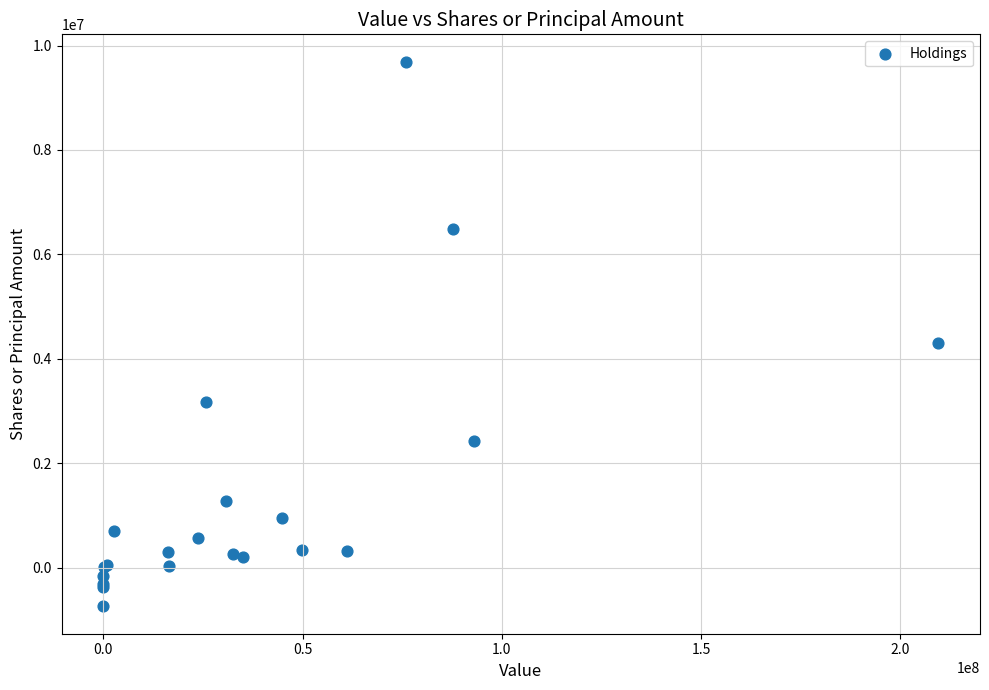

What Y value in the scatter plot is closest to 4475860?

4306809